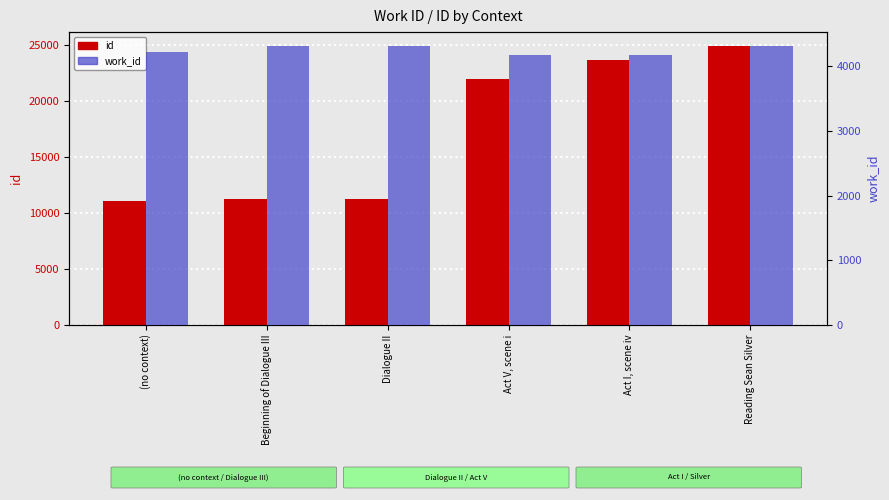

How many work_id values are between 4177 and 4315?

6